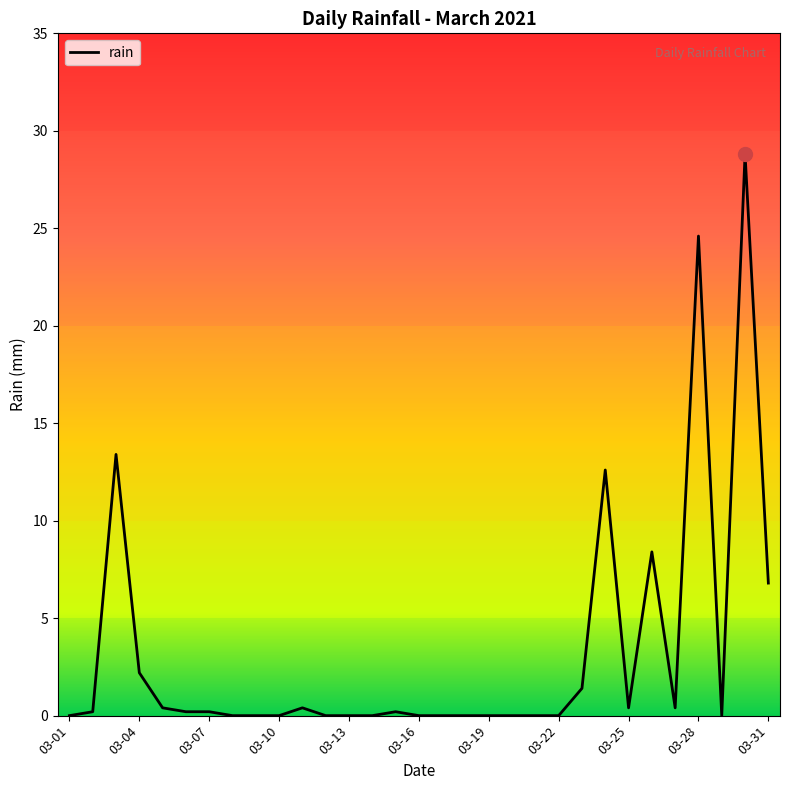

What is the greatest value displayed?

28.8